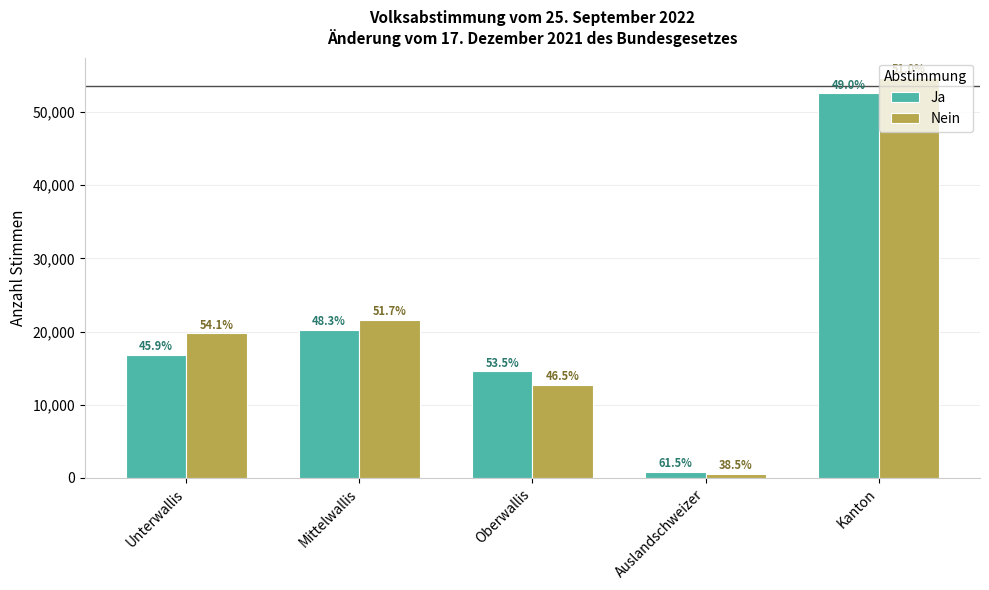

How many groups of bars are there?

5